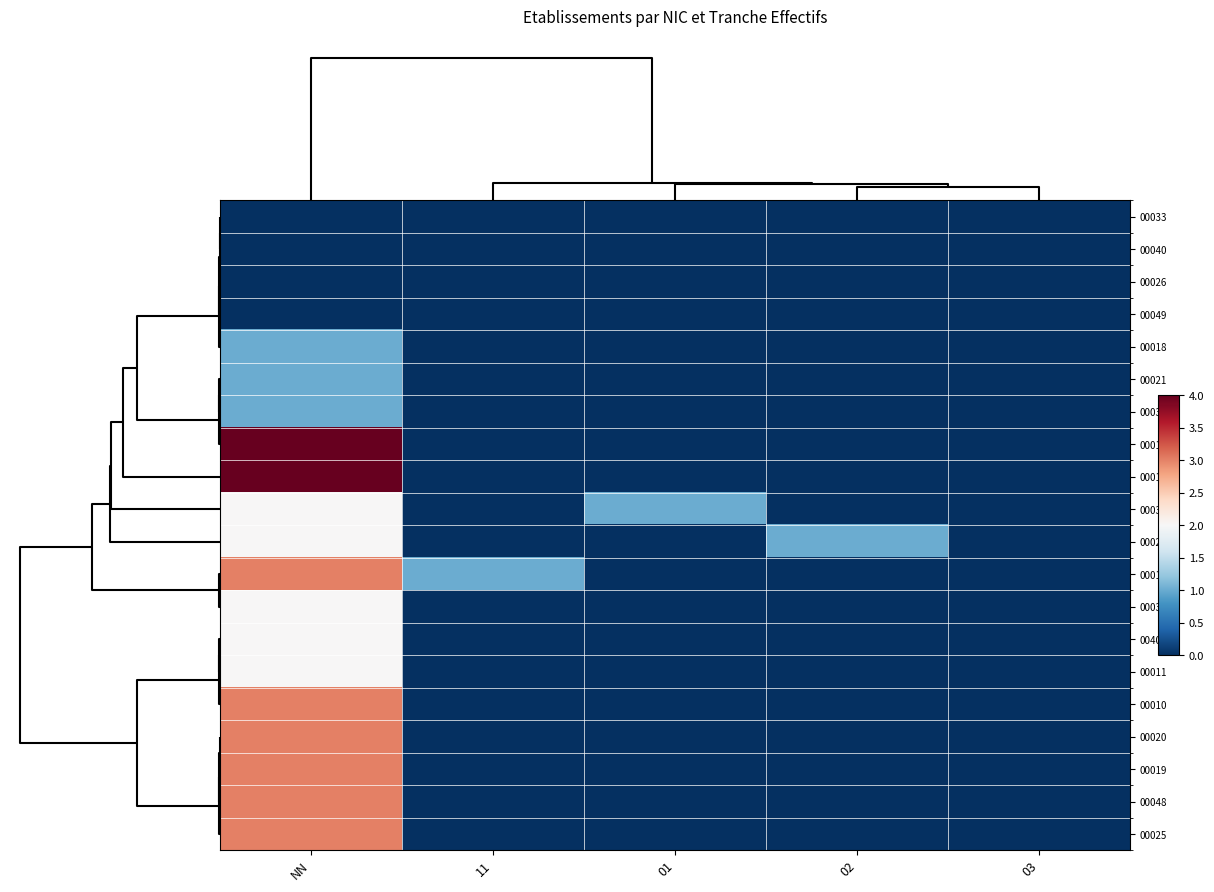

How many categories are shown in the chart?

5